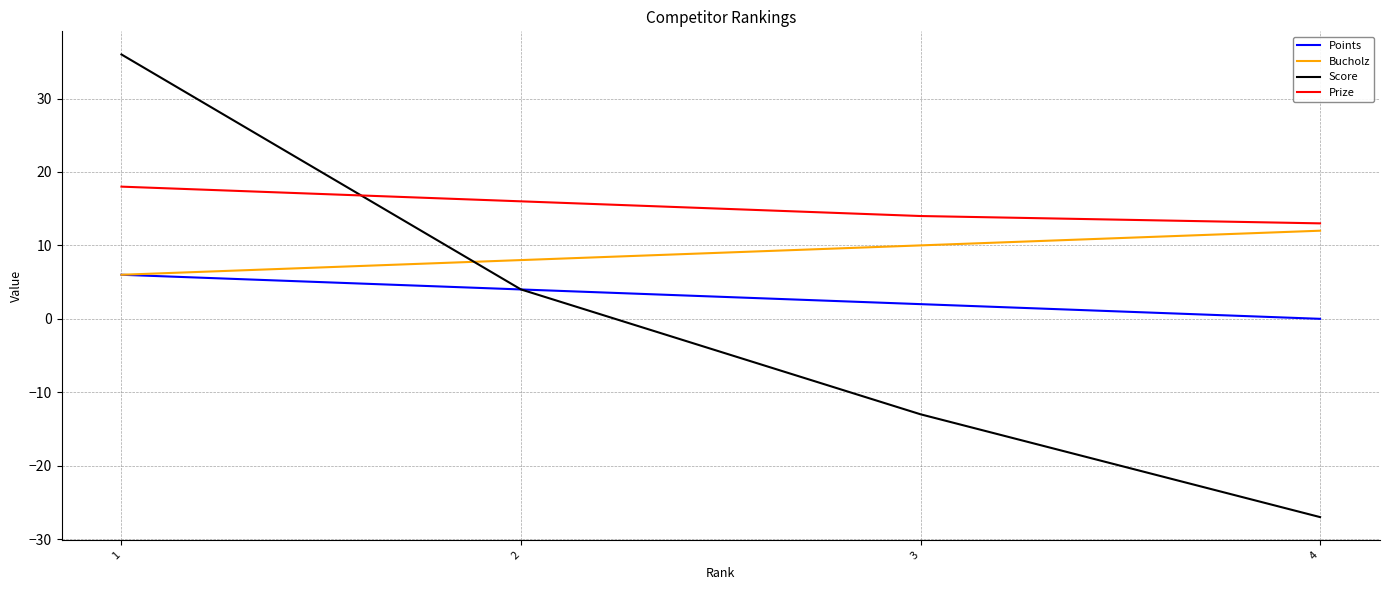

The Score series shows 60 at 1. True or false?

False